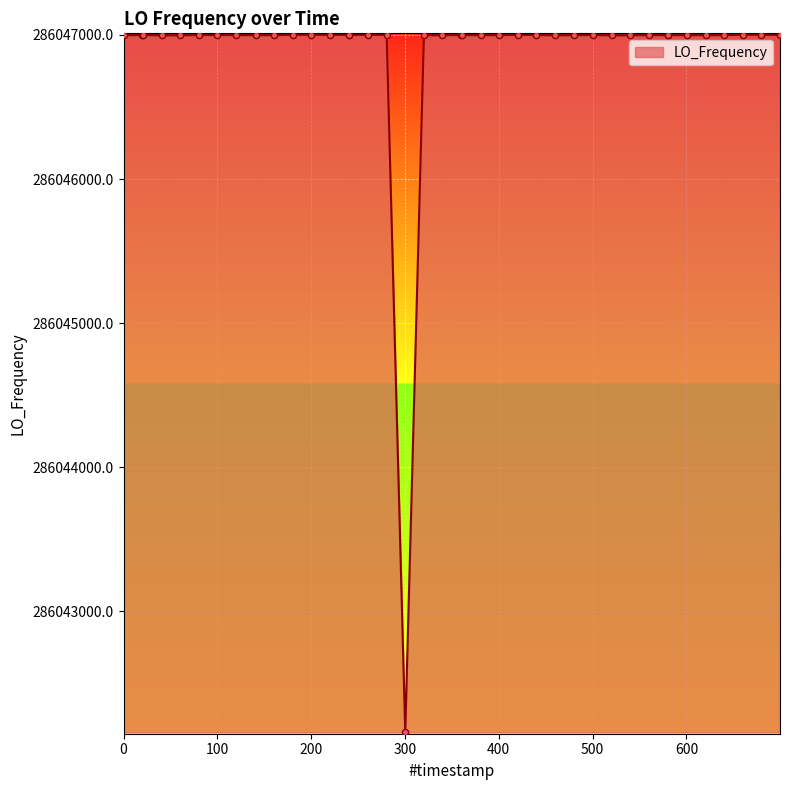

What is the difference between the maximum and minimum values?

4841.4